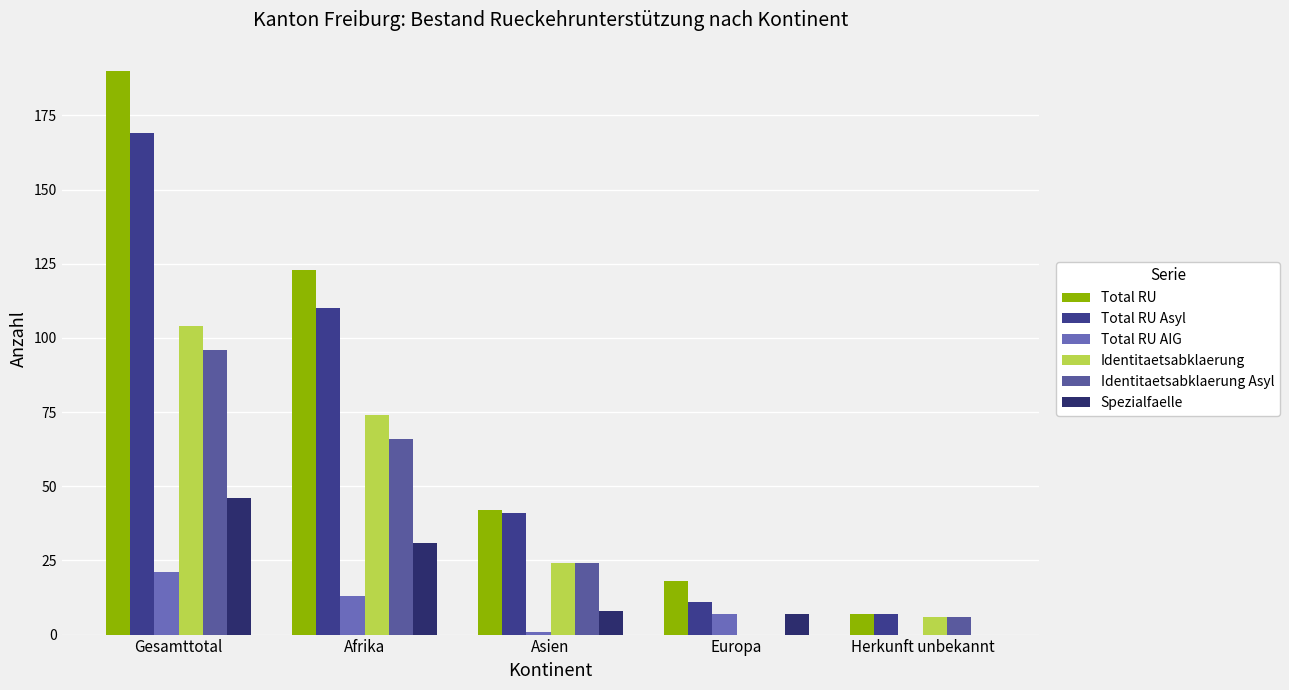

Between Gesamttotal and Europa, which series saw the biggest shift?

Total RU